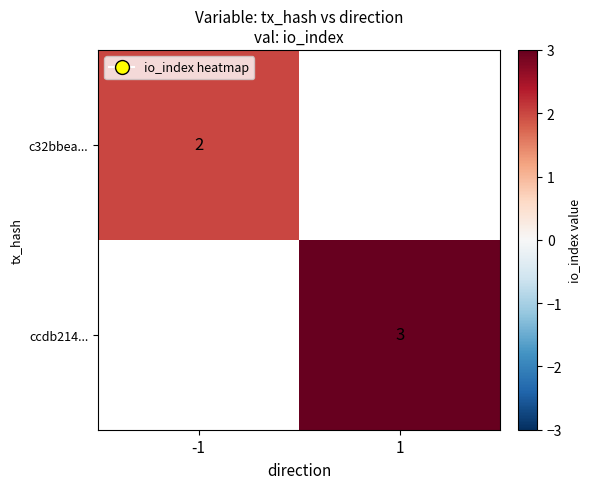

How many series are shown in this chart?

2